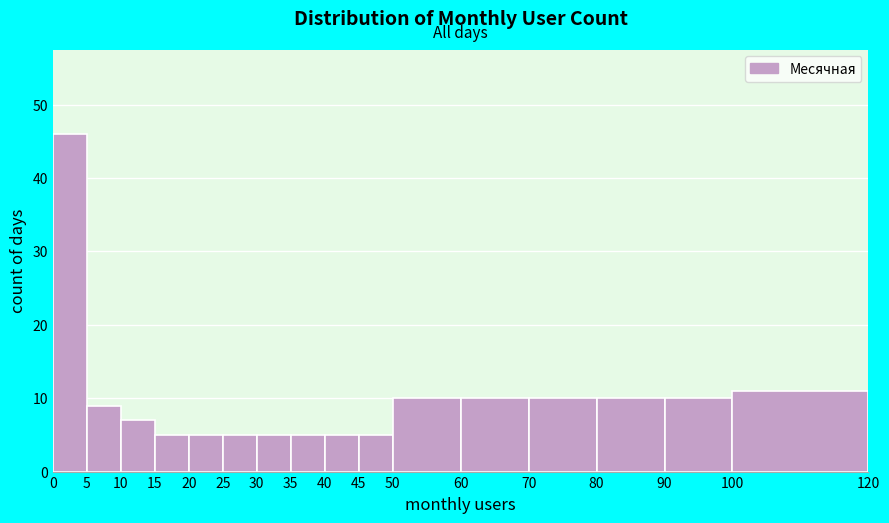

Reading left to right, list every bar in this chart as the range it spans on the x-axis followed by its height. The values are not printed on the chart, so give them approximately, as read against the axis.

0 to 5: 46
5 to 10: 9
10 to 15: 7
15 to 20: 5
20 to 25: 5
25 to 30: 5
30 to 35: 5
35 to 40: 5
40 to 45: 5
45 to 50: 5
50 to 60: 10
60 to 70: 10
70 to 80: 10
80 to 90: 10
90 to 100: 10
100 to 120: 11